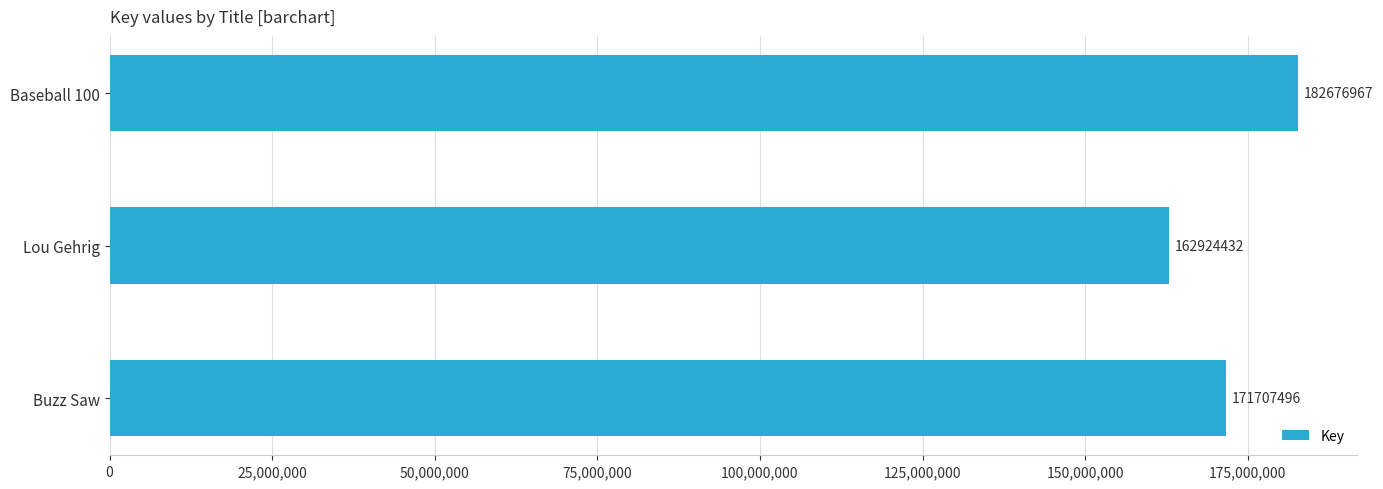

Reading top to bottom, list all the values displayed in this chart.

182676967	162924432	171707496